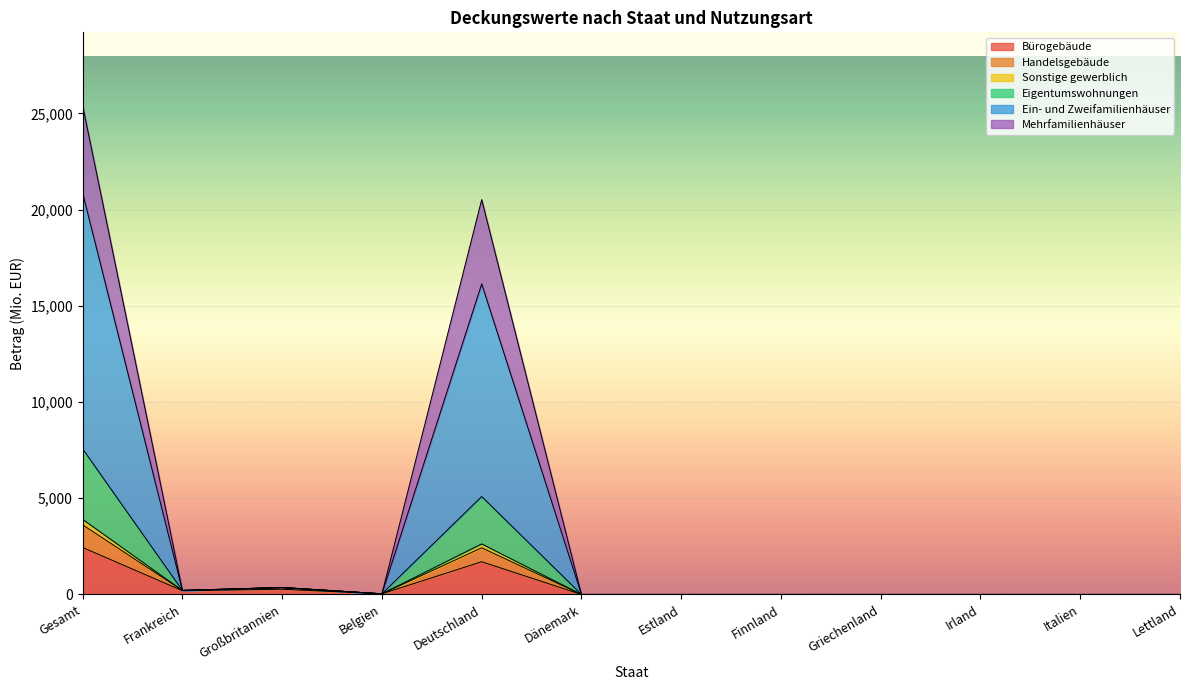

What is the value of the Eigentumswohnungen point at the 3rd from the left?

360.7